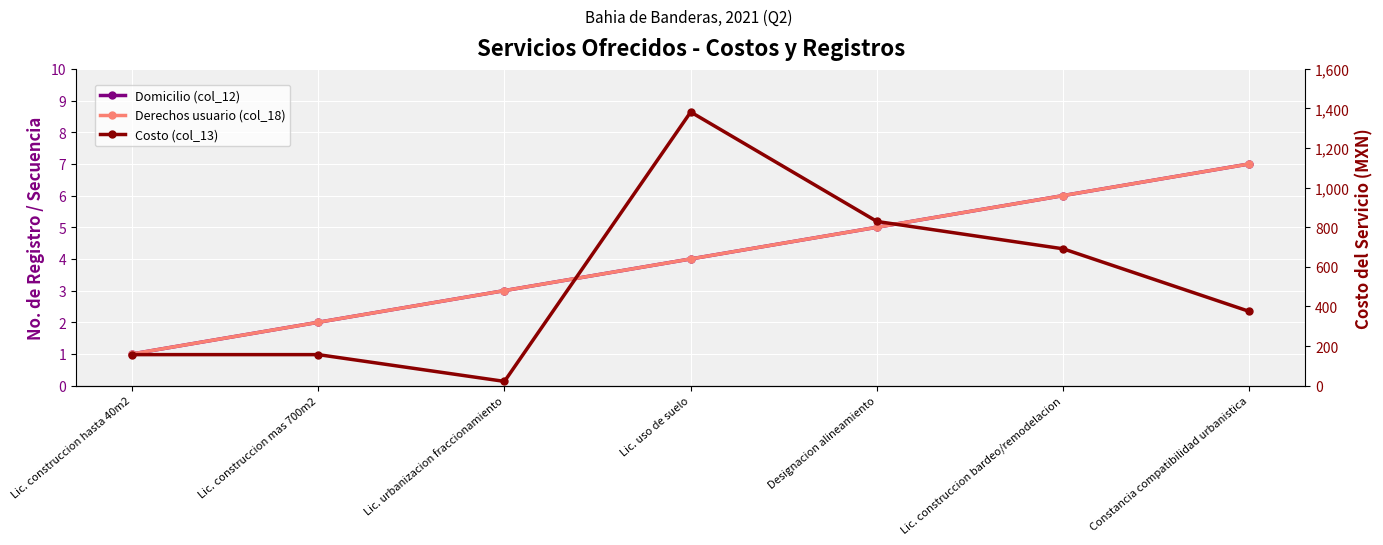

At how many categories does at least one series exceed 1208?

1